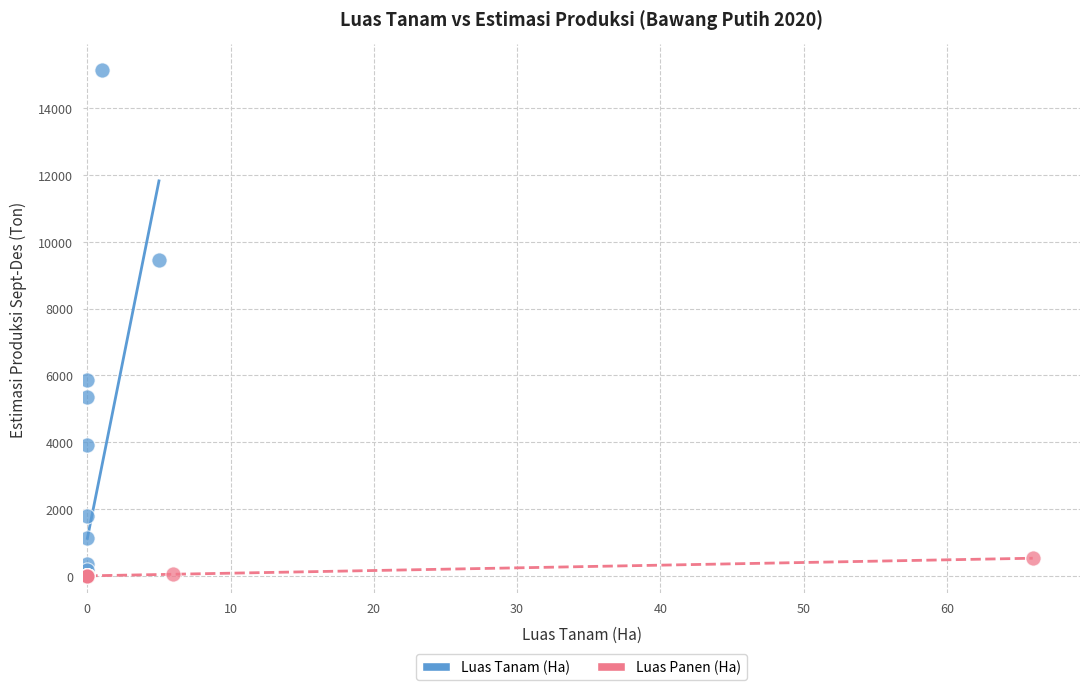

Which series has the widest spread of Y values?

Luas Tanam (Ha)